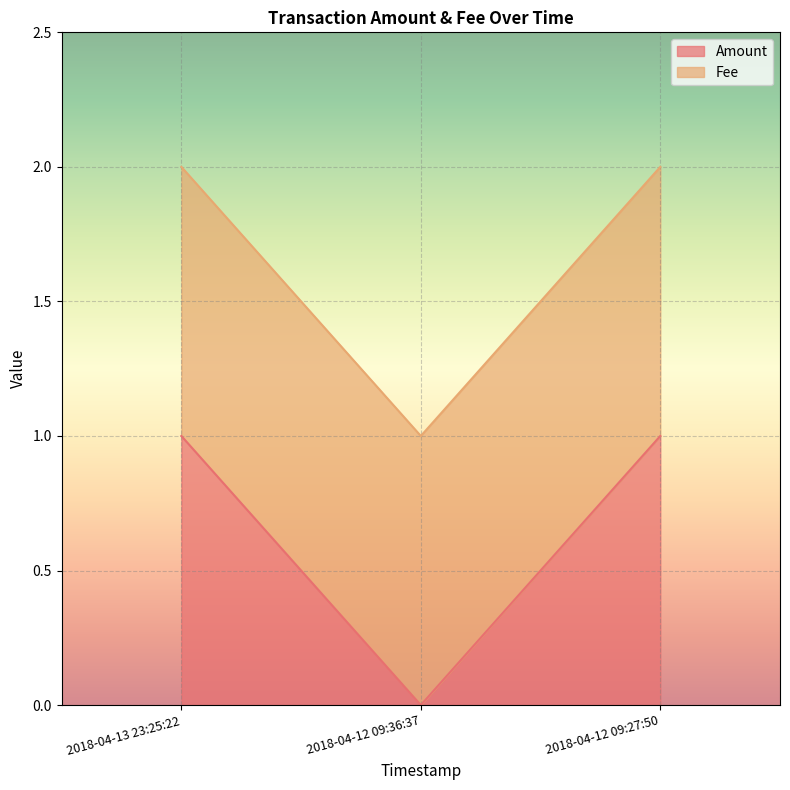

What is the label of the 3rd point from the left?

2018-04-12 09:27:50